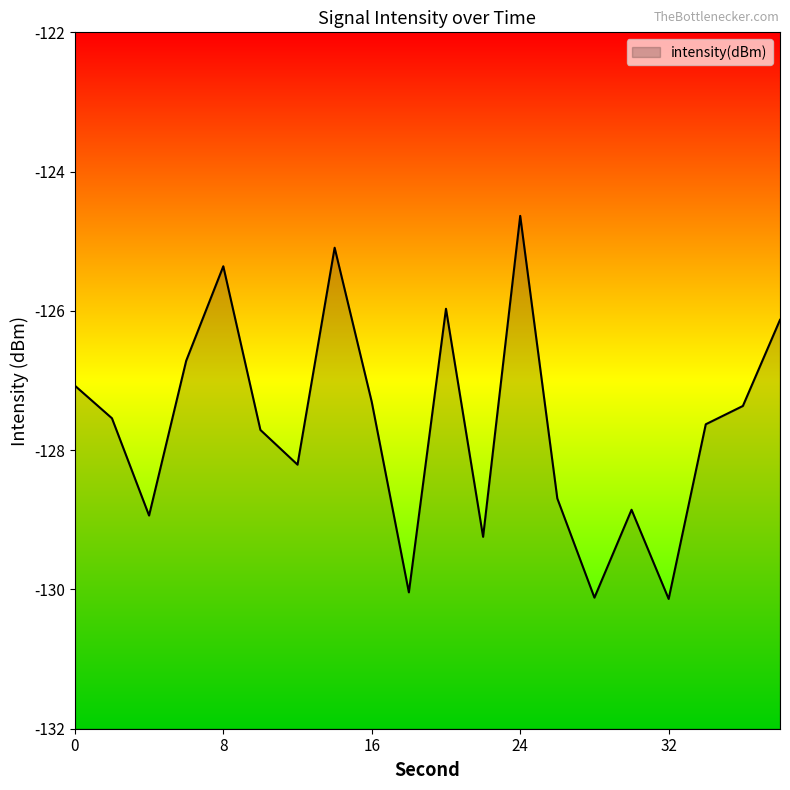

What is the maximum value shown in the chart?

-124.6